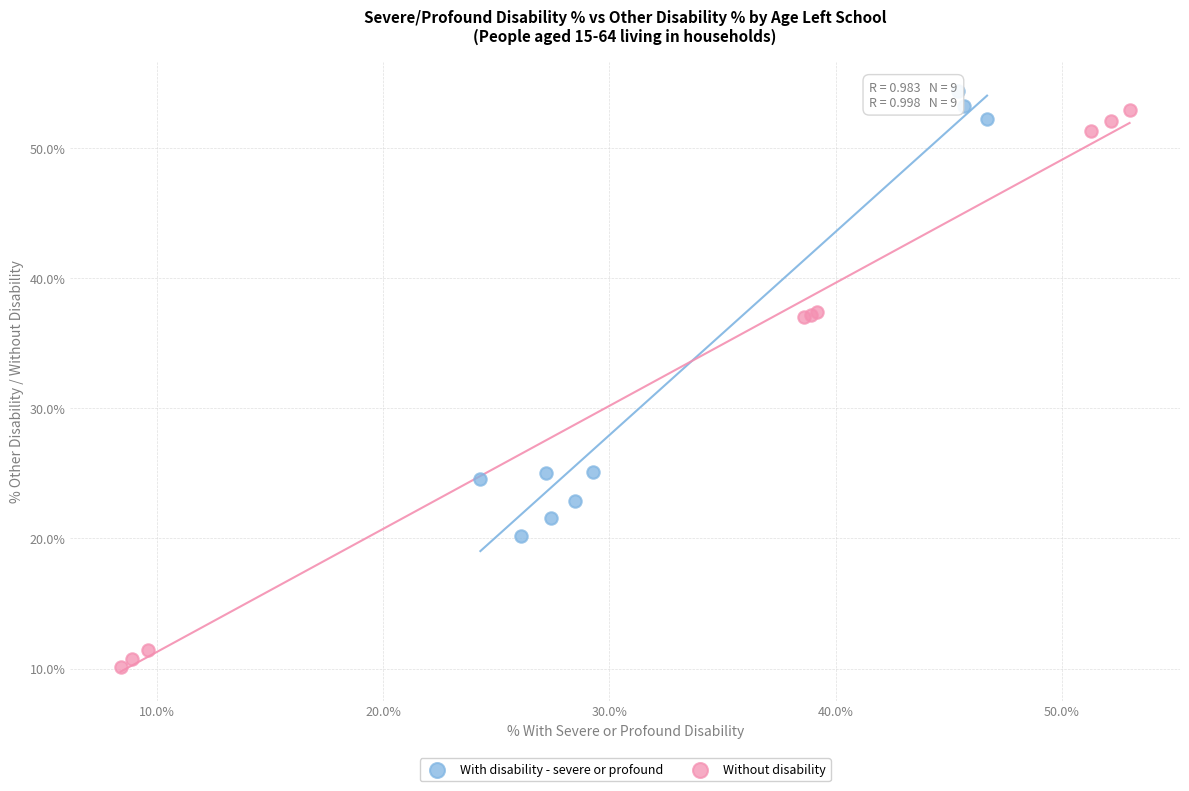

Which series has the widest spread of Y values?

Without disability